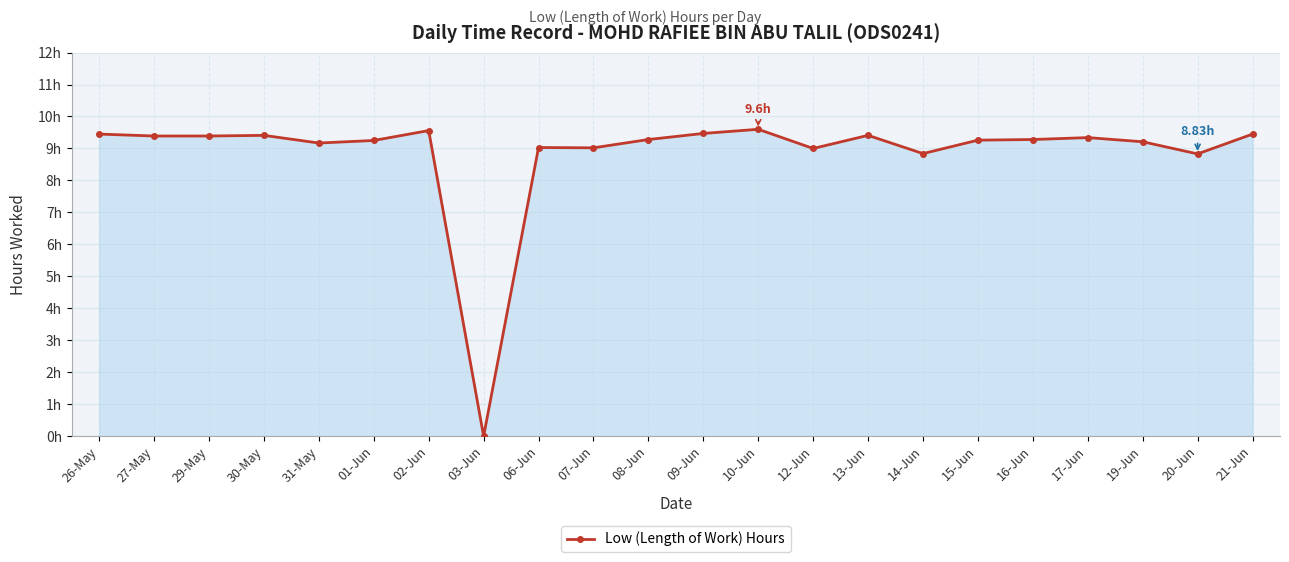

Read the value at 20-Jun.

8.8